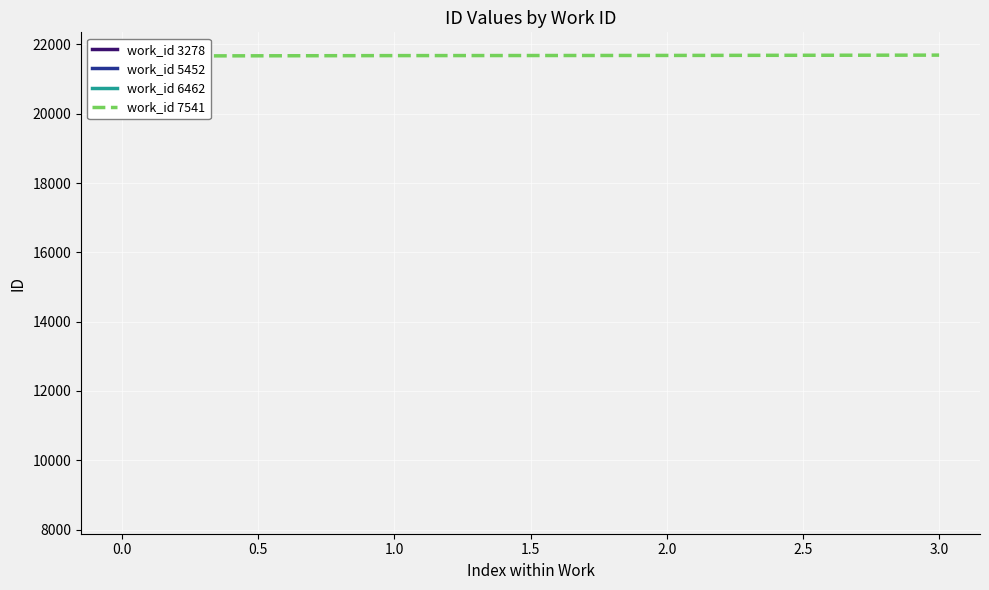

The chart shows a value of 21691 at 3.0. True or false?

True